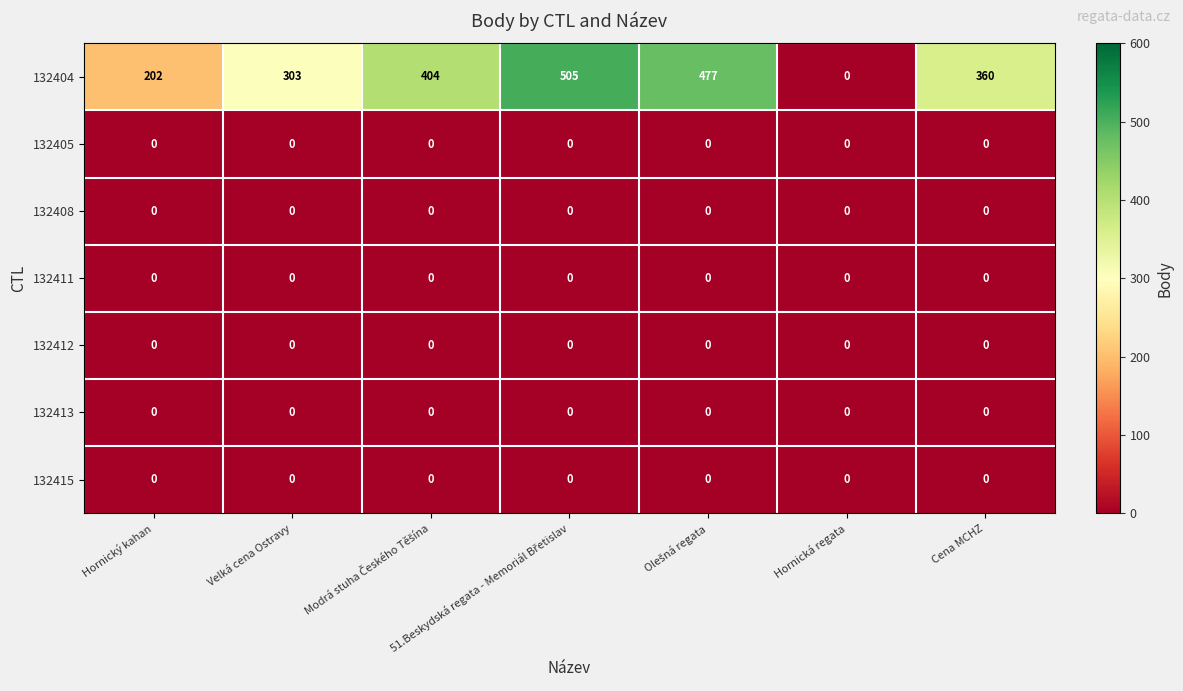

The value of 132415 at Velká cena Ostravy is 0. True or false?

True